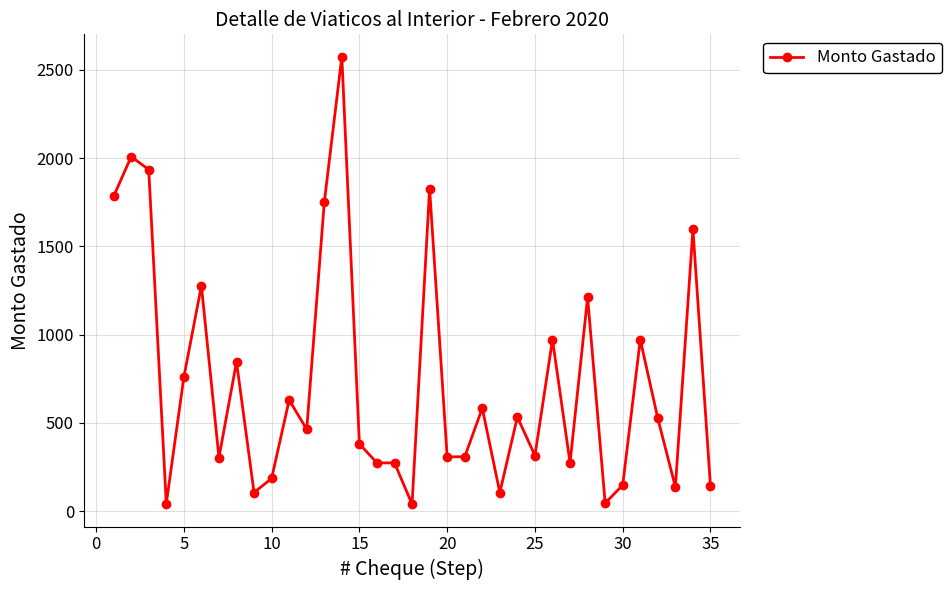

What is the value of the 5th point from the left?

758.8